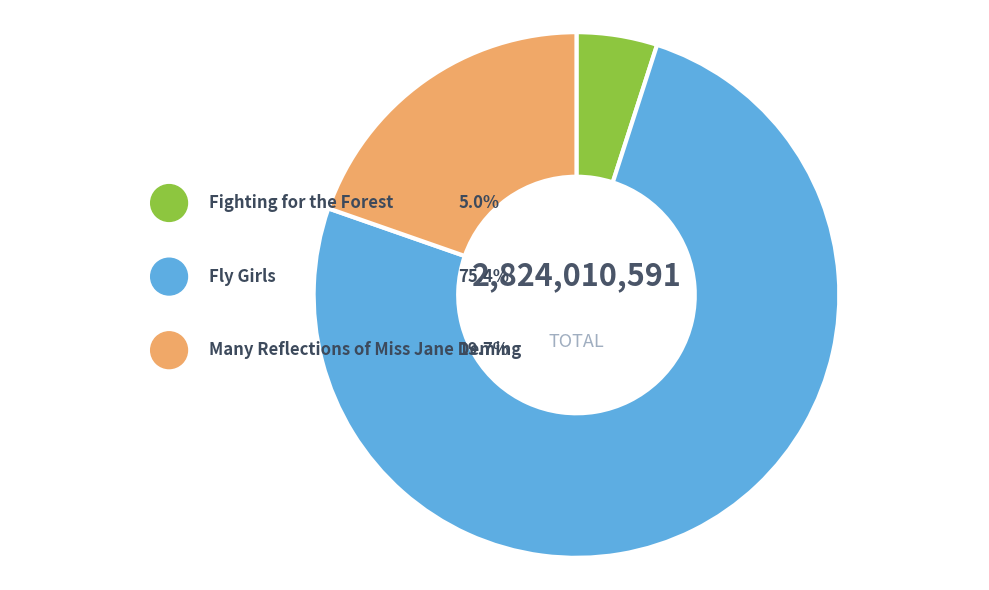

Is it true that Many Reflections of Miss Jane Deming is 20% of the pie?

True